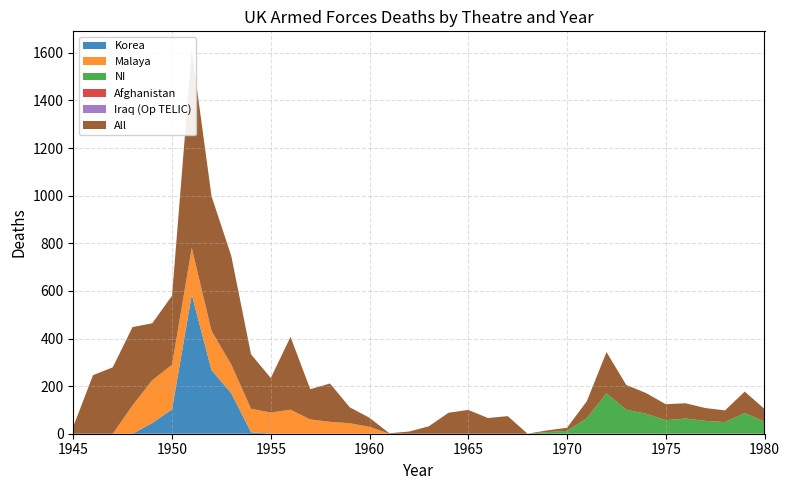

Reading left to right, transcribe all the data shown in this chart.

All: 1945=30	1946=246	1947=279	1948=329	1949=239	1950=290	1951=829	1952=566	1953=456	1954=229	1955=145	1956=306	1957=127	1958=161	1959=67	1960=38	1961=2	1962=9	1963=31	1964=88	1965=100	1966=66	1967=74	1968=0	1969=7	1970=13	1971=71	1972=173	1973=104	1974=87	1975=67	1976=64	1977=54	1978=49	1979=90	1980=53
NI: 1945=0	1946=0	1947=0	1948=0	1949=0	1950=0	1951=0	1952=0	1953=0	1954=0	1955=0	1956=0	1957=0	1958=0	1959=0	1960=0	1961=0	1962=0	1963=0	1964=0	1965=0	1966=0	1967=0	1968=0	1969=7	1970=12	1971=65	1972=170	1973=101	1974=84	1975=57	1976=64	1977=54	1978=49	1979=87	1980=51
Malaya: 1945=0	1946=0	1947=0	1948=119	1949=180	1950=188	1951=197	1952=165	1953=121	1954=99	1955=89	1956=101	1957=60	1958=50	1959=44	1960=29	1961=0	1962=0	1963=0	1964=0	1965=0	1966=0	1967=0	1968=0	1969=0	1970=0	1971=0	1972=0	1973=0	1974=0	1975=0	1976=0	1977=0	1978=0	1979=0	1980=0
Iraq (Op TELIC): 1945=0	1946=0	1947=0	1948=0	1949=0	1950=0	1951=0	1952=0	1953=0	1954=0	1955=0	1956=0	1957=0	1958=0	1959=0	1960=0	1961=0	1962=0	1963=0	1964=0	1965=0	1966=0	1967=0	1968=0	1969=0	1970=0	1971=0	1972=0	1973=0	1974=0	1975=0	1976=0	1977=0	1978=0	1979=0	1980=0
Afghanistan: 1945=0	1946=0	1947=0	1948=0	1949=0	1950=0	1951=0	1952=0	1953=0	1954=0	1955=0	1956=0	1957=0	1958=0	1959=0	1960=0	1961=0	1962=0	1963=0	1964=0	1965=0	1966=0	1967=0	1968=0	1969=0	1970=0	1971=0	1972=0	1973=0	1974=0	1975=0	1976=0	1977=0	1978=0	1979=0	1980=0
Korea: 1945=0	1946=0	1947=0	1948=0	1949=45	1950=102	1951=584	1952=267	1953=170	1954=6	1955=0	1956=0	1957=0	1958=0	1959=0	1960=0	1961=0	1962=0	1963=0	1964=0	1965=0	1966=0	1967=0	1968=0	1969=0	1970=0	1971=0	1972=0	1973=0	1974=0	1975=0	1976=0	1977=0	1978=0	1979=0	1980=0